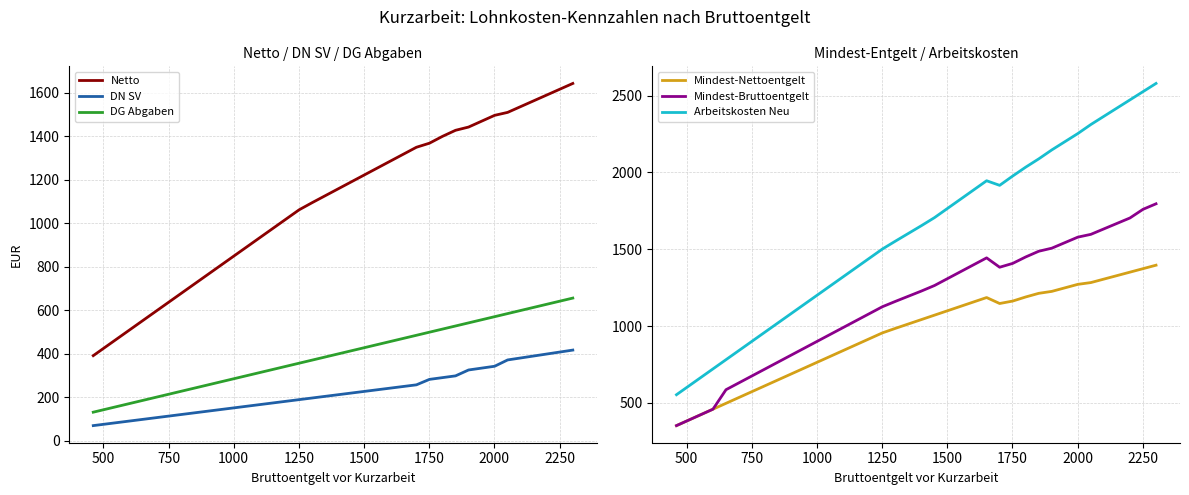

Which series has the widest spread of values?

Arbeitskosten Neu